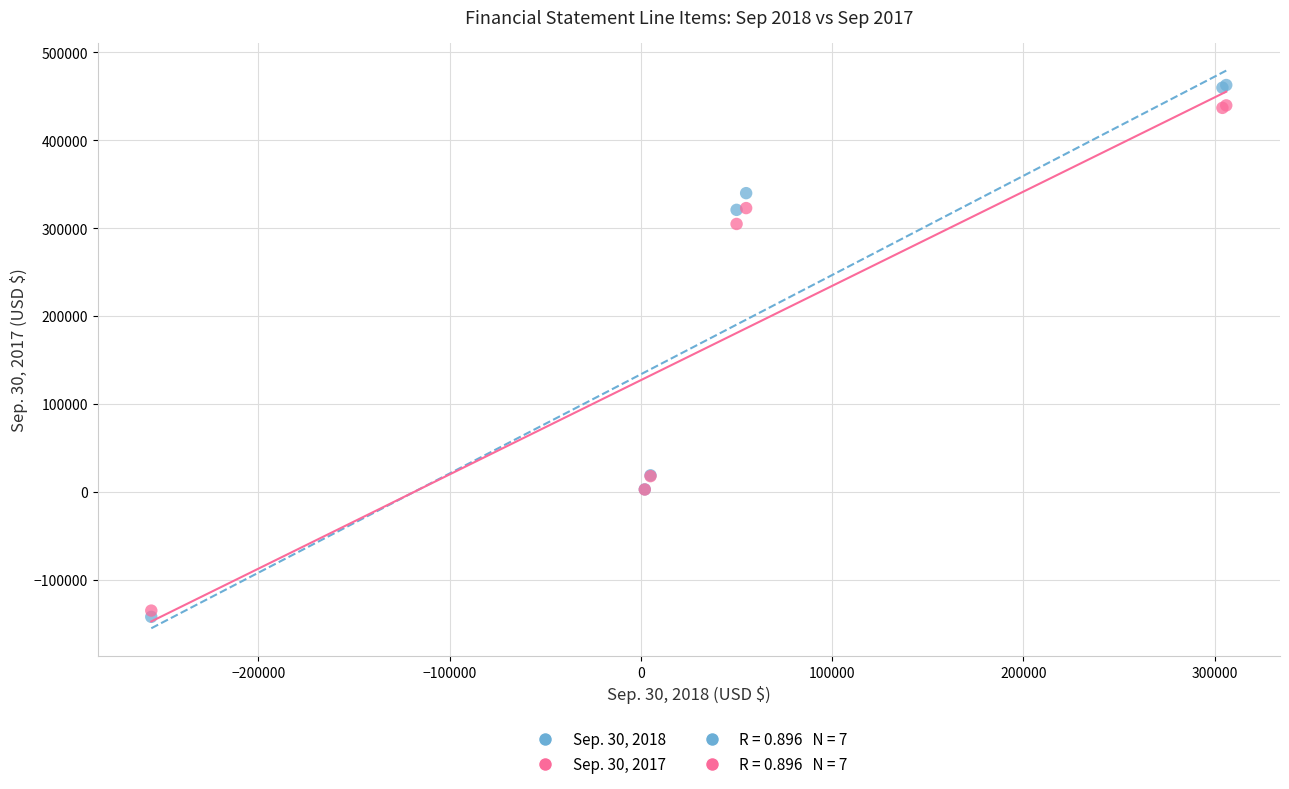

Which series has the widest spread of Y values?

Sep. 30, 2018